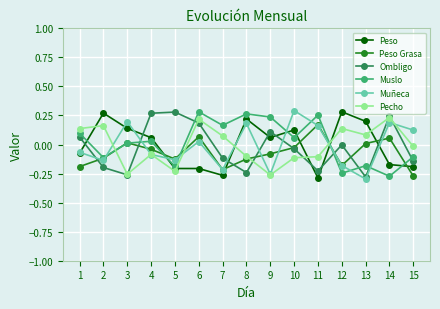

How many negative values does the Muslo series have?

6